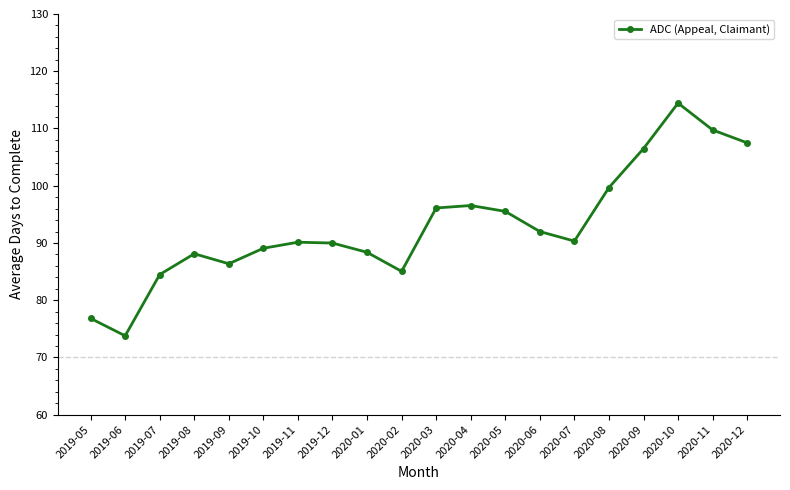

Read the value at 2019-07.

84.5